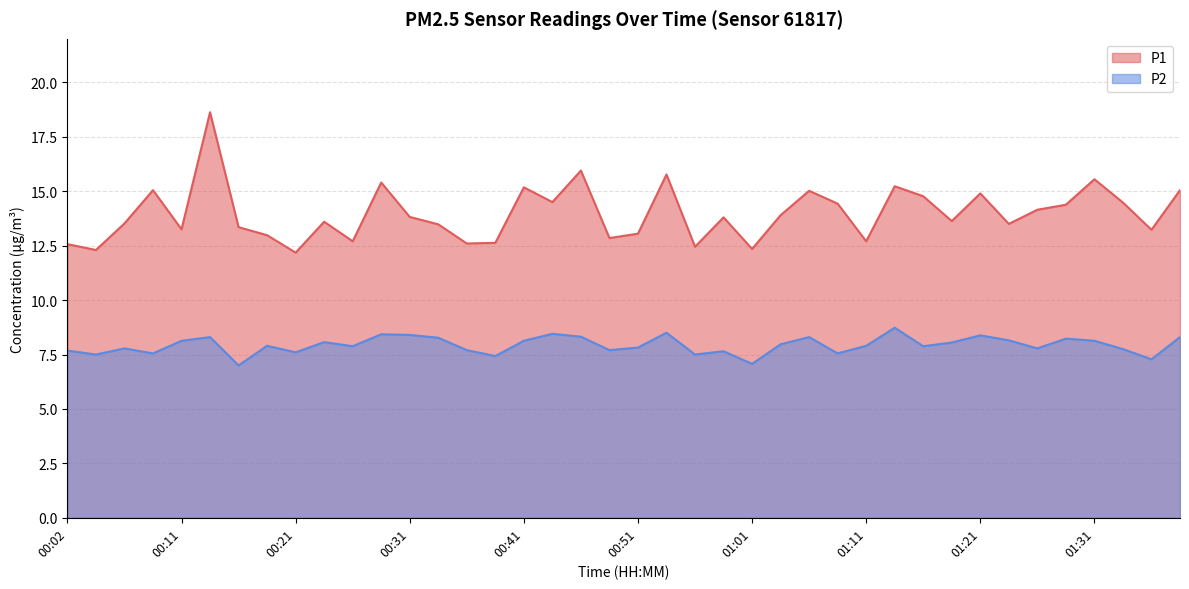

The value of P1 at 00:04 is 20.8. True or false?

False